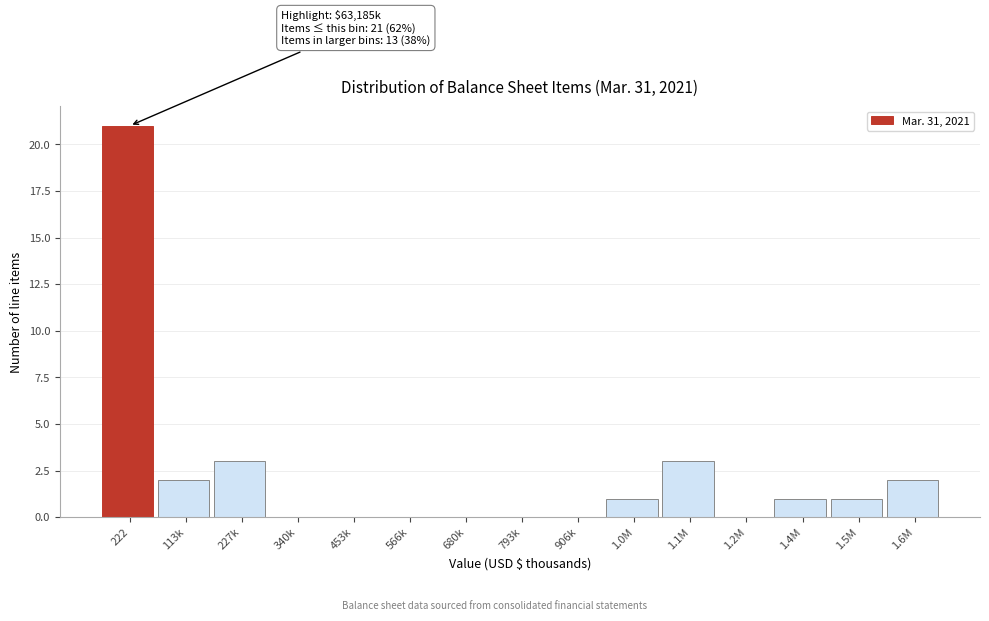

Reading right to left, transcribe all the data shown in this chart.

1.6M=2	1.5M=1	1.4M=1	1.2M=0	1.1M=3	1.0M=1	906k=0	793k=0	680k=0	566k=0	453k=0	340k=0	227k=3	113k=2	222=21